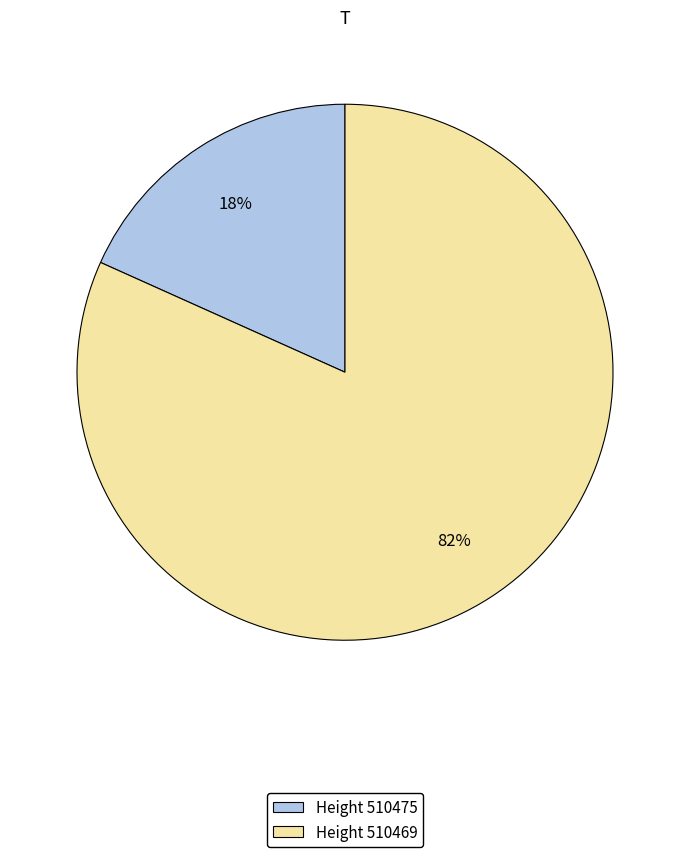

Which category accounts for the majority?

Height 510469